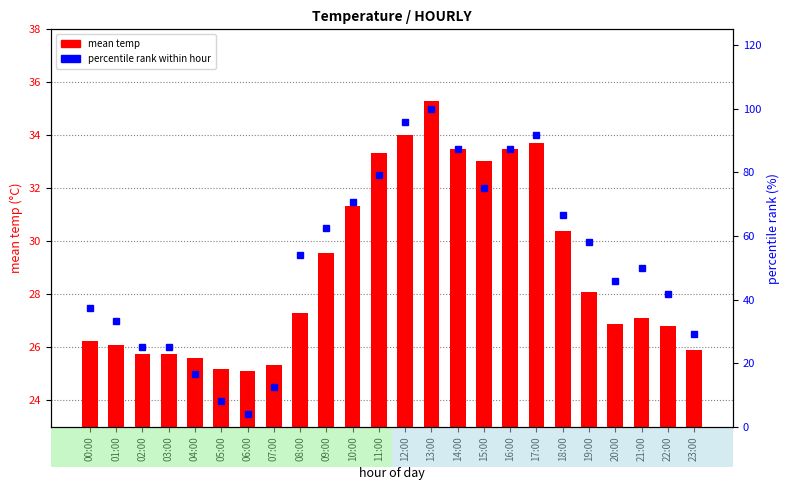

Reading right to left, extract all data points from this chart.

mean temp: 25.9	26.8	27.1	26.9	28.1	30.4	33.7	33.5	33.0	33.5	35.3	34.0	33.4	31.3	29.5	27.3	25.4	25.1	25.2	25.6	25.8	25.8	26.1	26.2
percentile rank within hour: 29.2	41.7	50.0	45.8	58.3	66.7	91.7	87.5	75.0	87.5	100.0	95.8	79.2	70.8	62.5	54.2	12.5	4.2	8.3	16.7	25.0	25.0	33.3	37.5